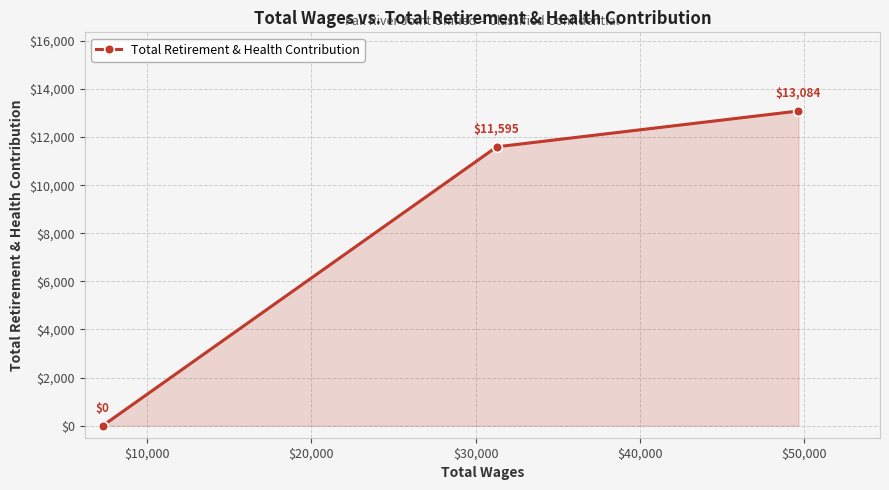

How many values are between 0 and 13084?

3